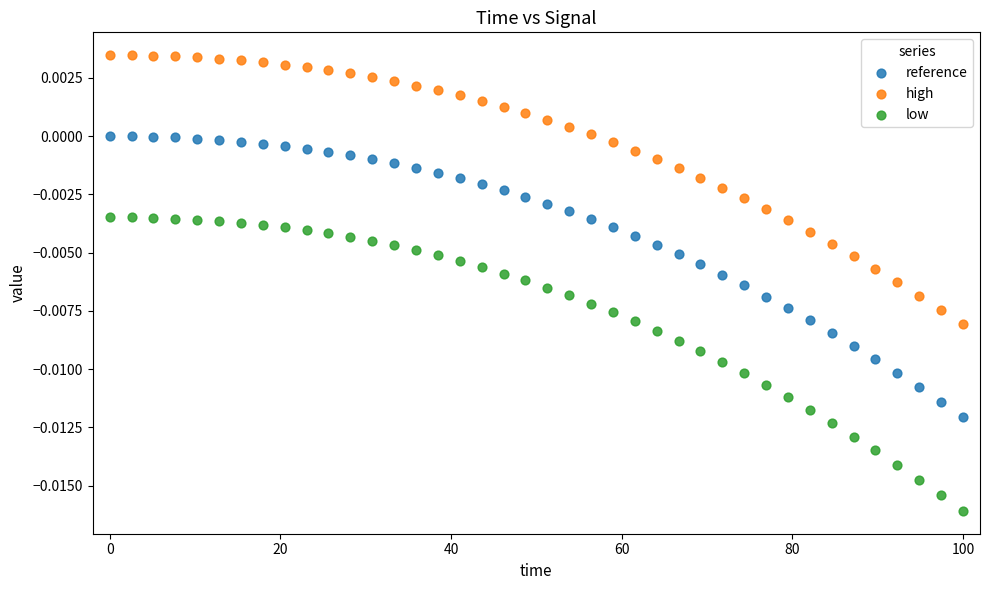

Which series contains the lowest Y value?

low